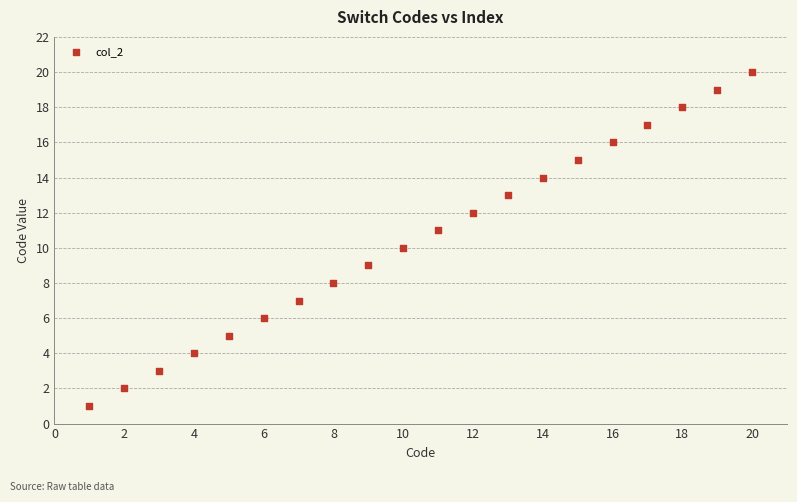

What is the range of Y values (max minus min)?

19